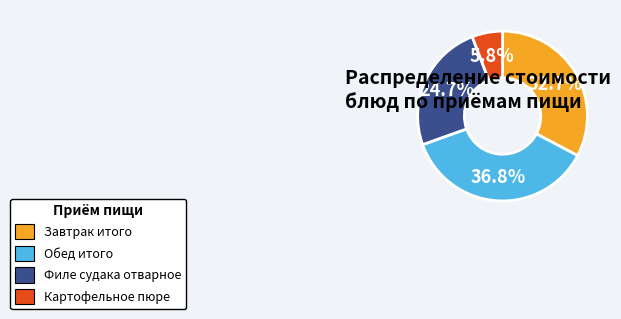

What is the smallest slice in the pie chart?

Картофельное пюре